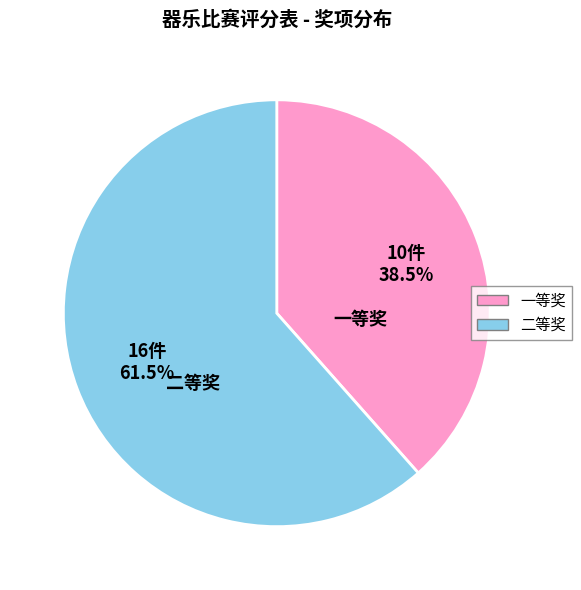

Combined, what portion of the pie is 一等奖 and 二等奖?

100.0%